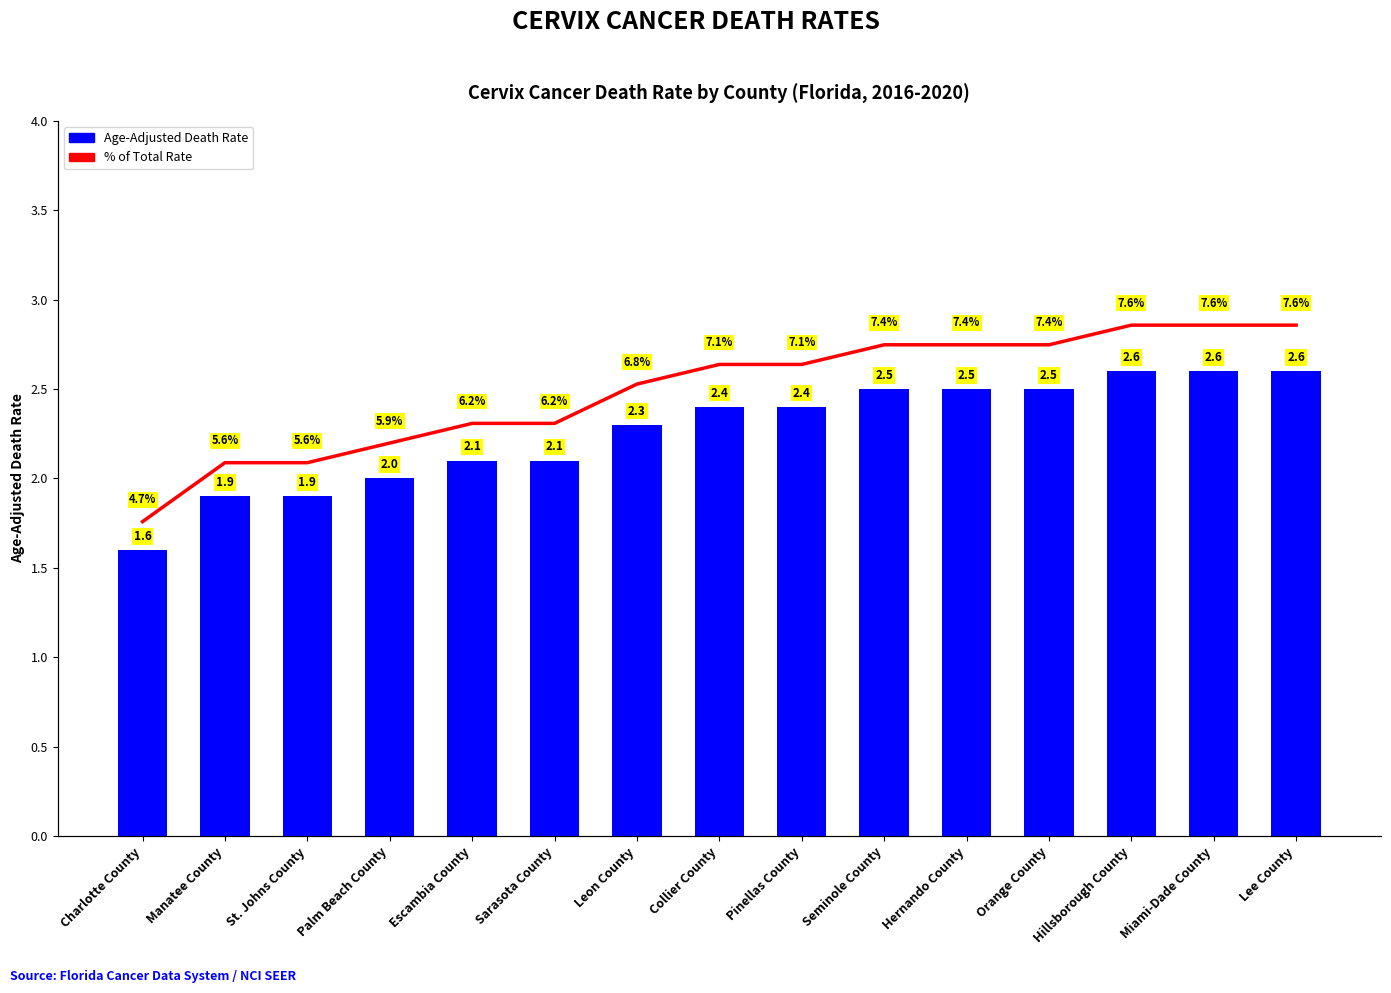

How many groups of bars are there?

15